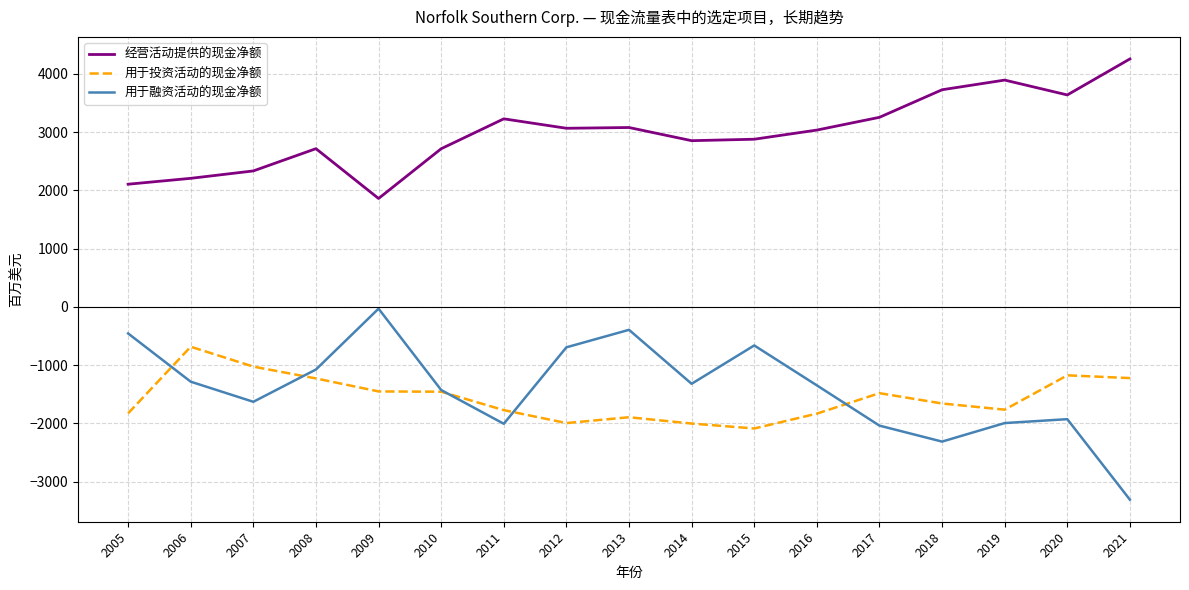

What is the difference between the highest and lowest values at 2008?

3943